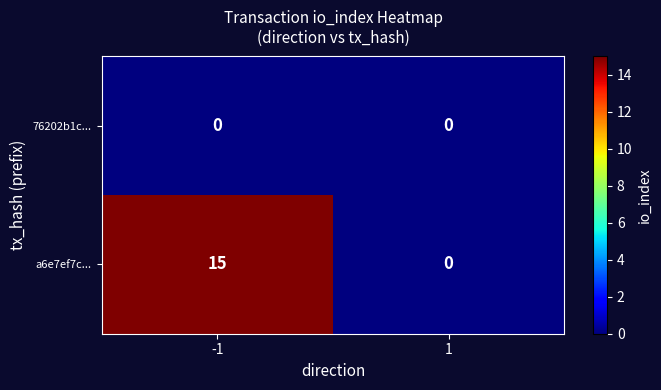

Rank the series by their maximum value, from lowest to highest.

76202b1c..., a6e7ef7c...